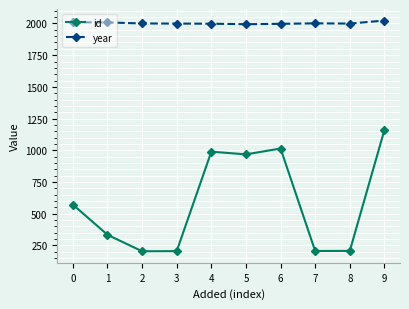

What is the sum of the id values at 6 and 2?

1218